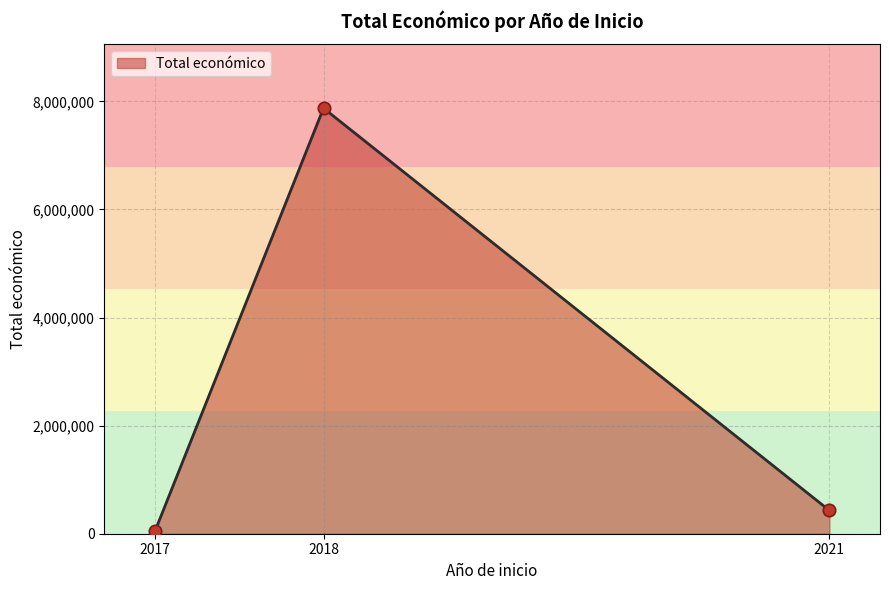

Between 2018 and 2018, which is larger?

2018